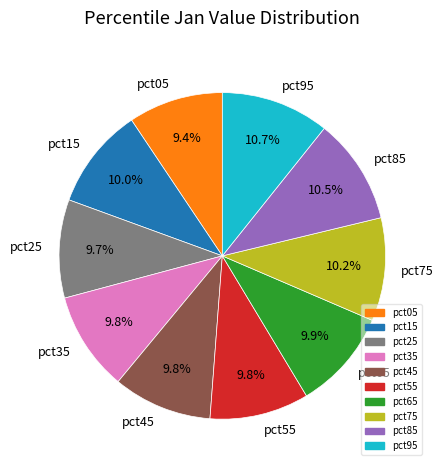

What percentage is the pct35 slice, to the nearest percent?

10%